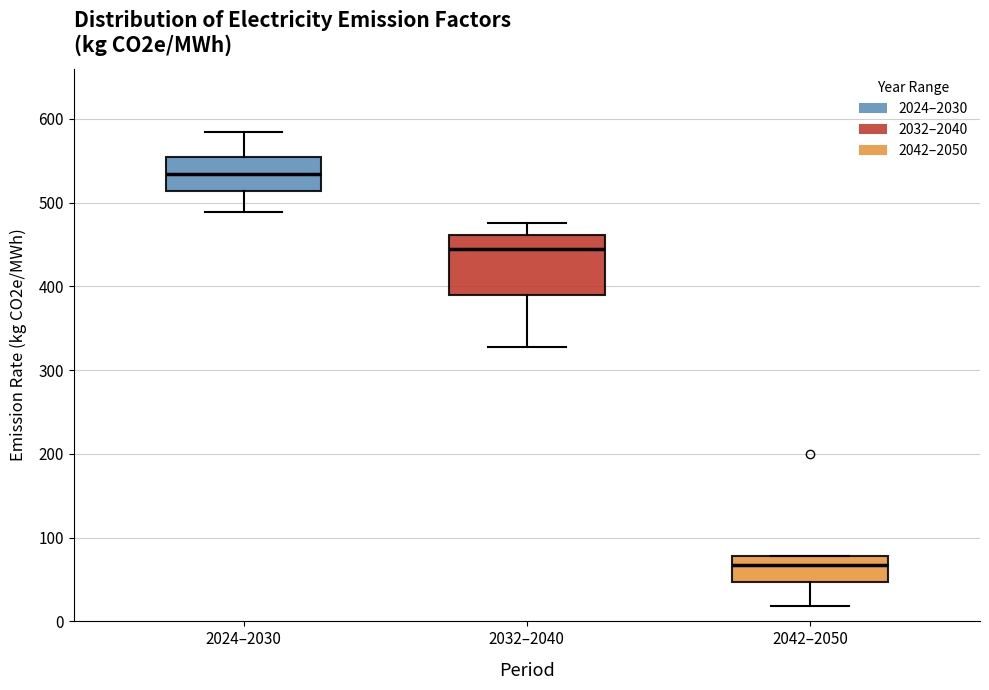

Reading left to right, transcribe this box plot: for each box, give where its median line is, the range the box spans, and where its two whiskers end, as read against the y-axis. The values are not printed on the chart, so give them approximately, as read against the axis.

2024–2030: median 530, box 510 to 550, whiskers 490 to 580
2032–2040: median 440, box 390 to 460, whiskers 330 to 480
2042–2050: median 70, box 50 to 80, whiskers 20 to 80